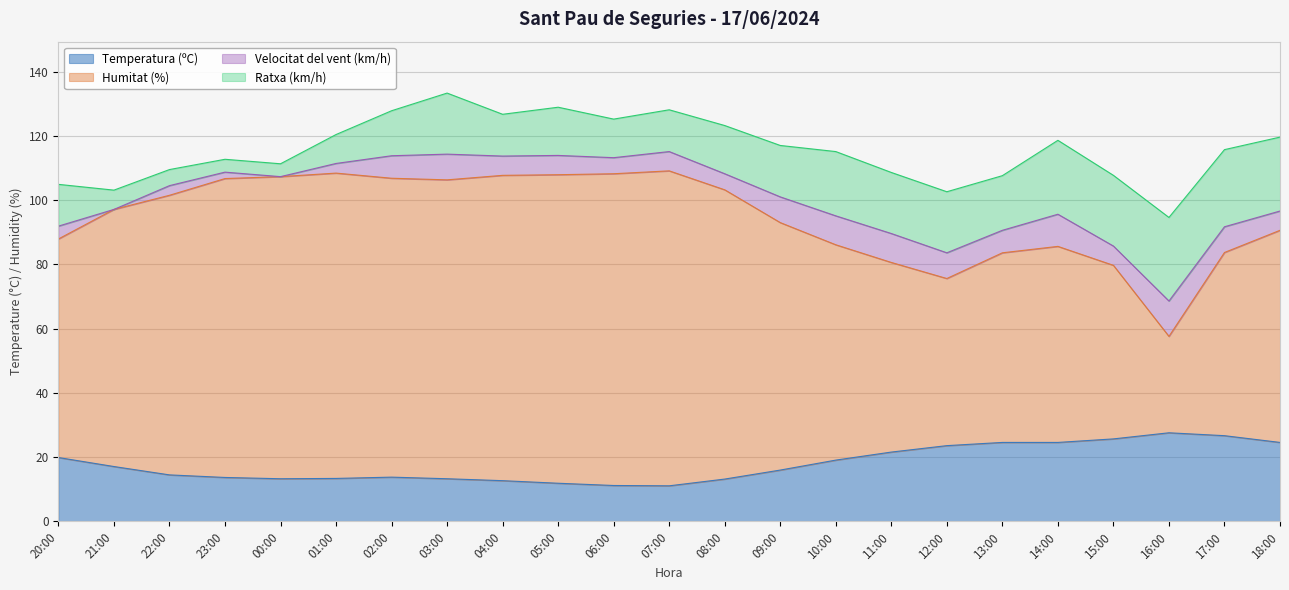

What is the label of the 20th point from the right?

23:00